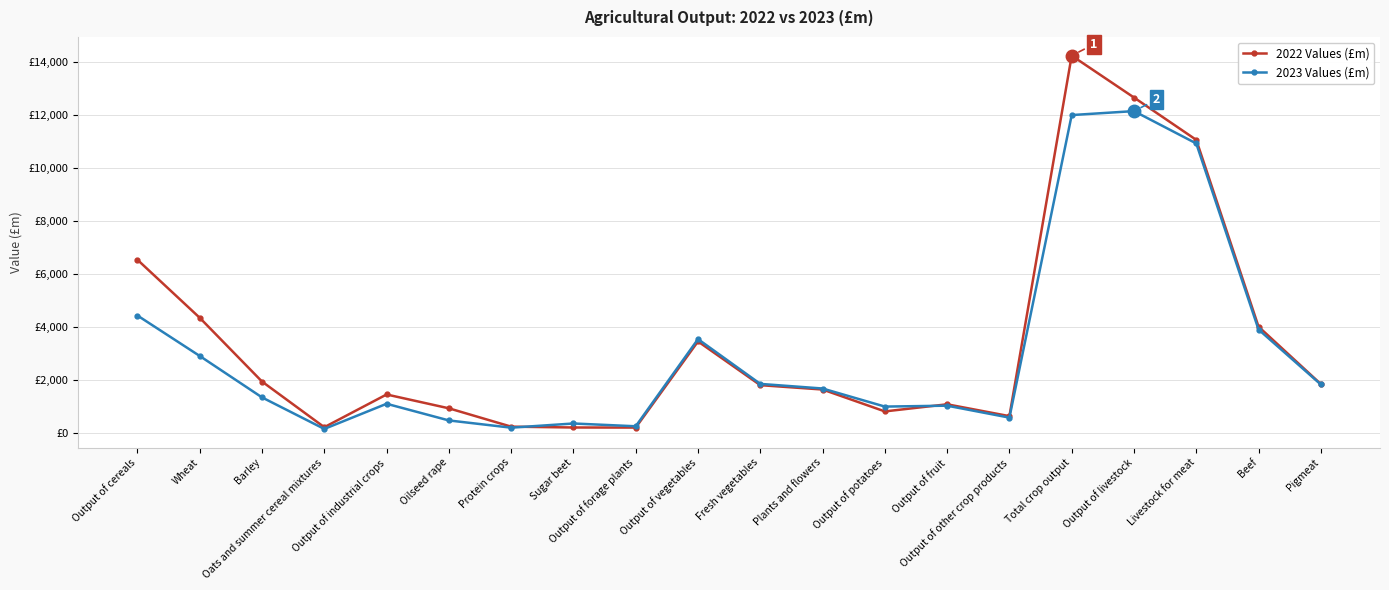

What are all the series names shown in the legend?

2022 Values (£m), 2023 Values (£m)